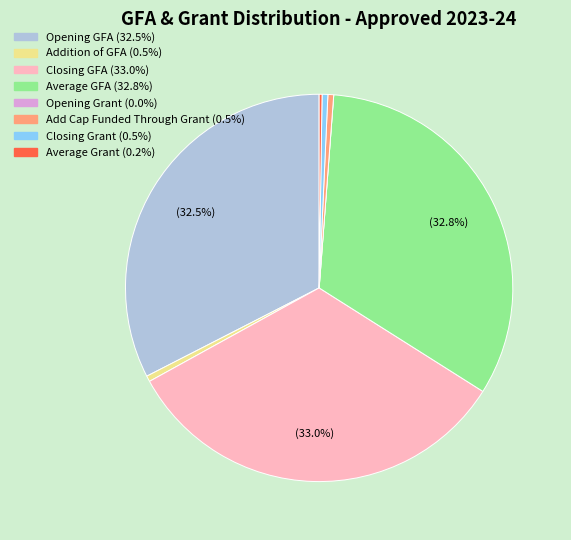

Do Opening GFA and Closing GFA together represent more than half of the pie?

Yes